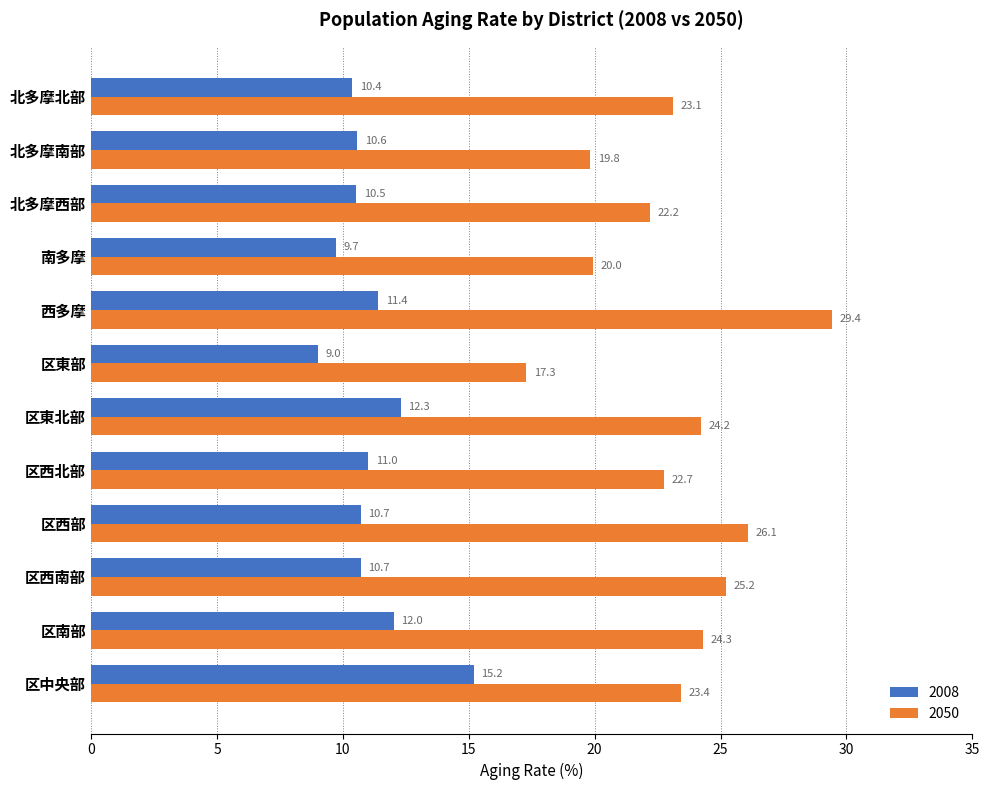

What is the total value across all series at 北多摩南部?

30.4